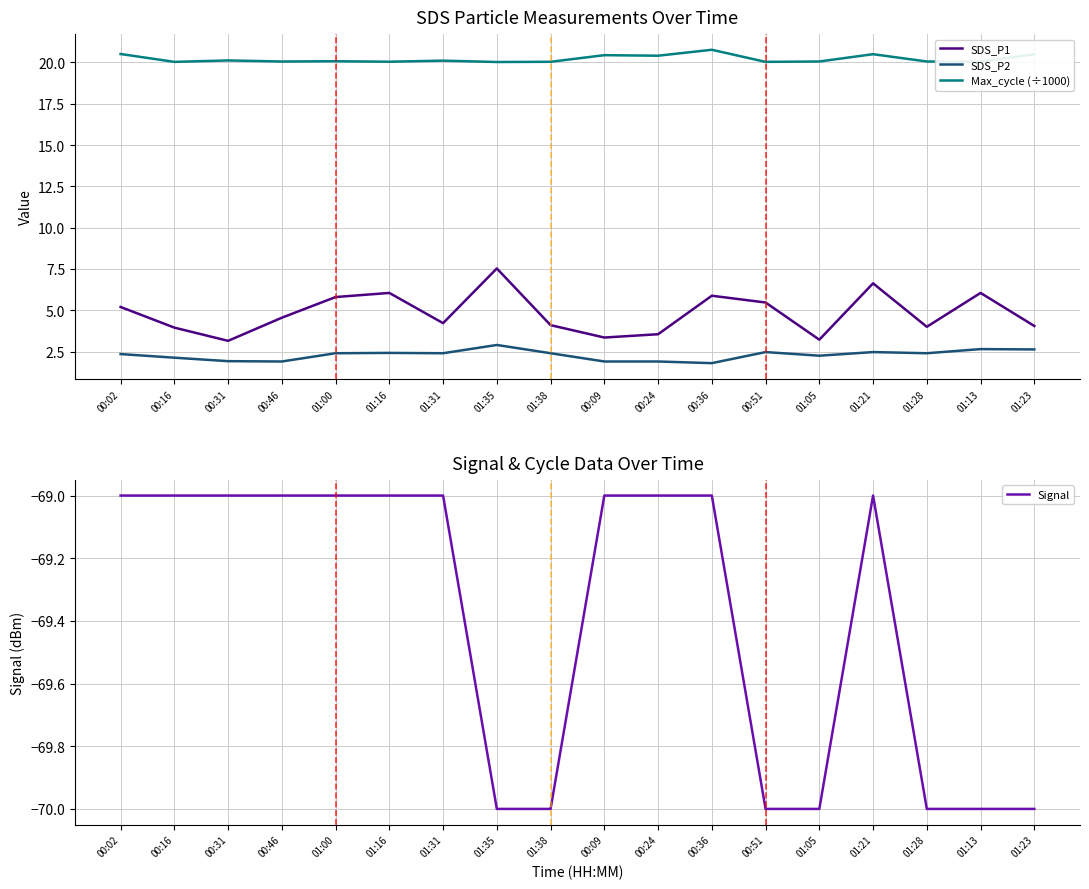

How many Signal values are between -70 and -69?

18